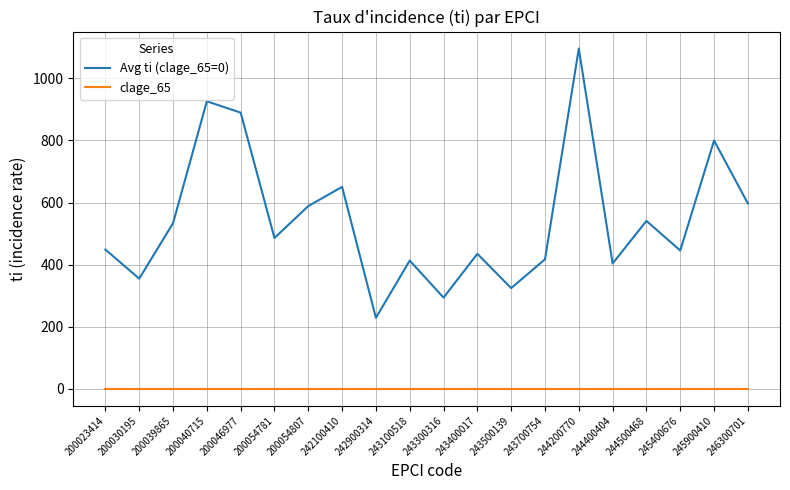

At which category does Avg ti (clage_65=0) reach its first local peak?

200040715